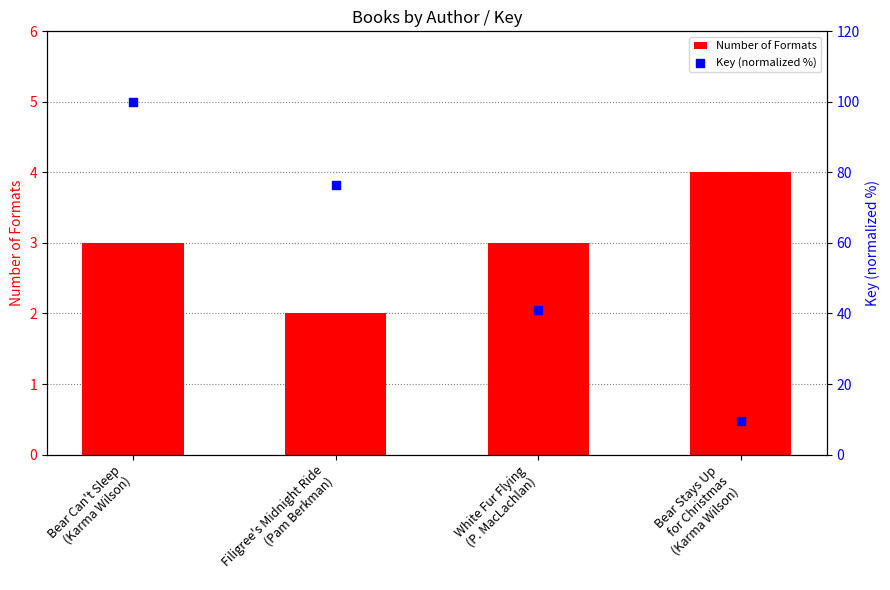

Is the value of Number of Formats at White Fur Flying
(P. MacLachlan) greater than the value of Key (normalized %) at Filigree's Midnight Ride
(Pam Berkman)?

No